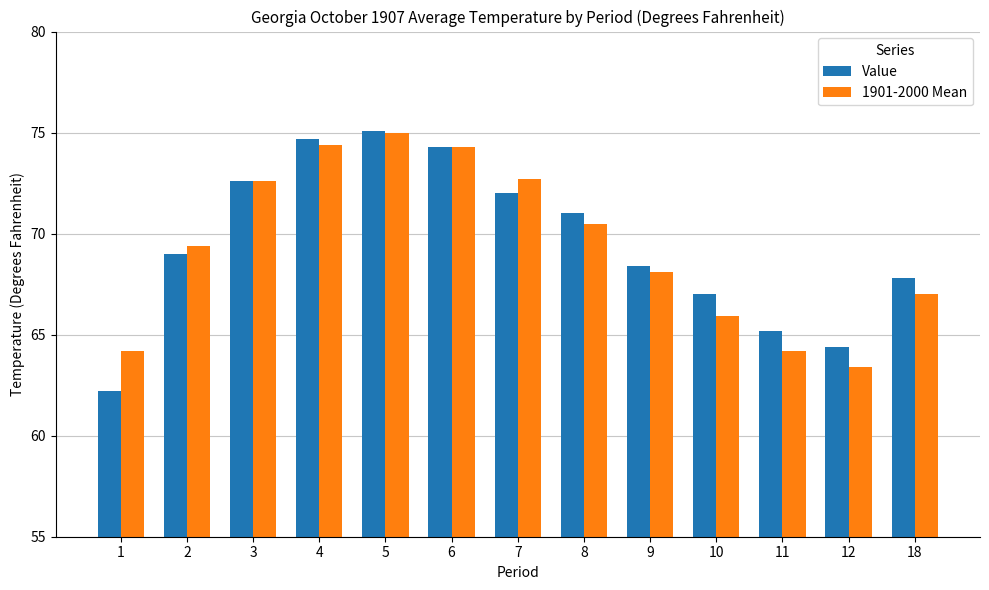

What is the sum of all Value values?

903.7